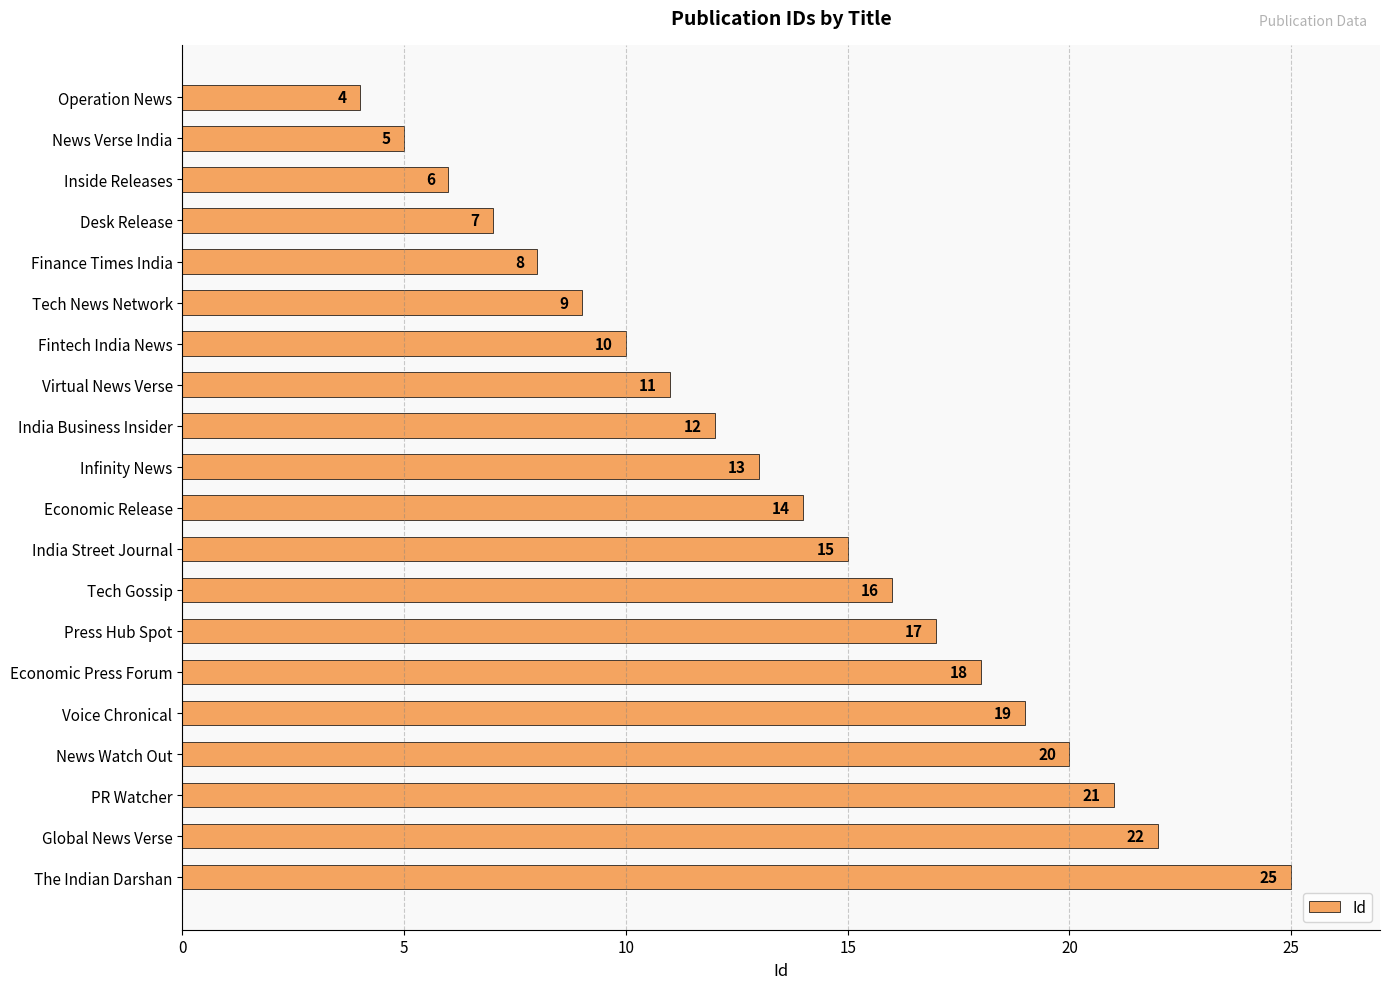

True or false: the data shows 12 at India Business Insider.

True